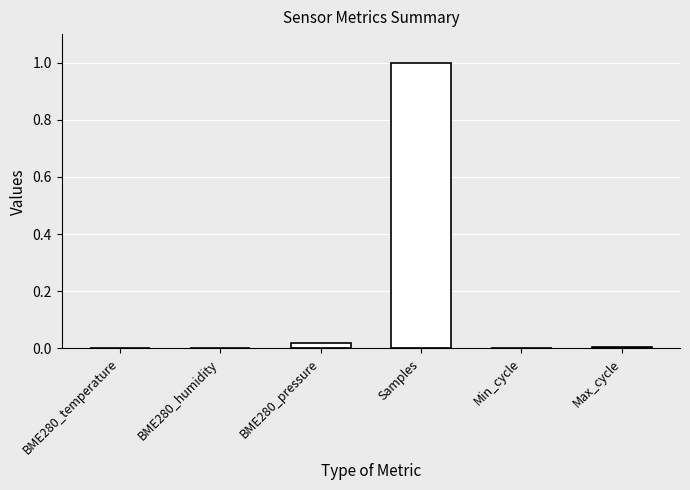

Which has a higher value, BME280_humidity or Samples?

Samples